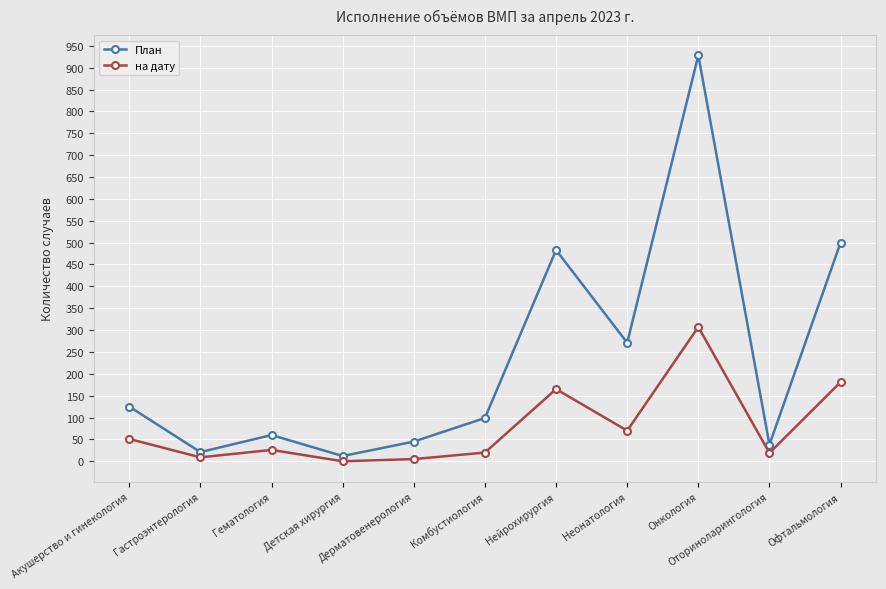

Which series has the largest total across all categories?

План